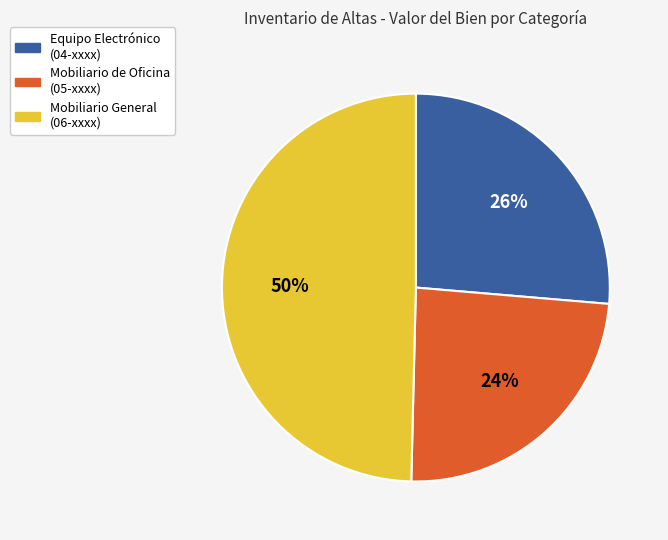

To the nearest percent, what is the average slice percentage?

33%